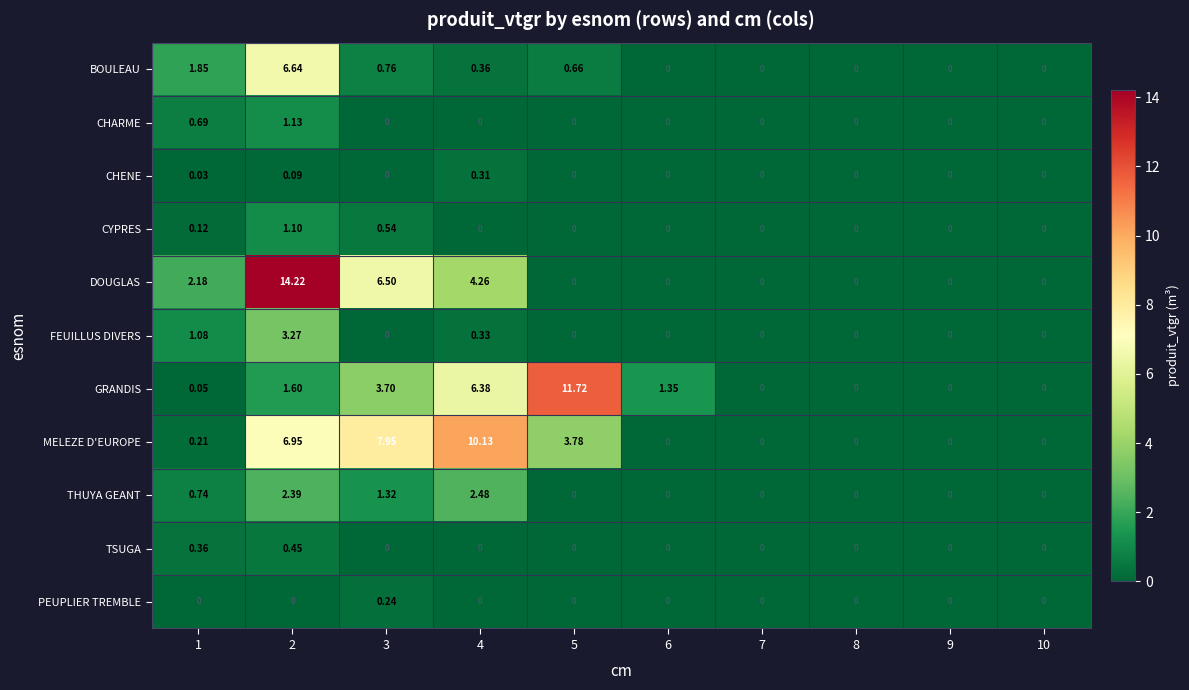

At which category is the sum across all series the highest?

2